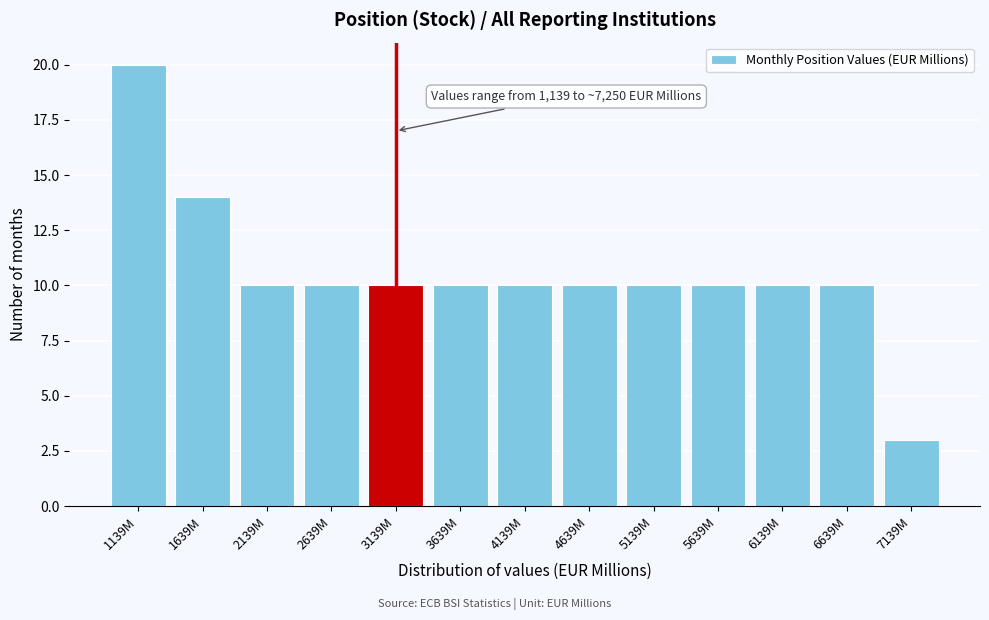

Reading left to right, transcribe all the data shown in this chart.

1139M=20	1639M=14	2139M=10	2639M=10	3139M=10	3639M=10	4139M=10	4639M=10	5139M=10	5639M=10	6139M=10	6639M=10	7139M=3